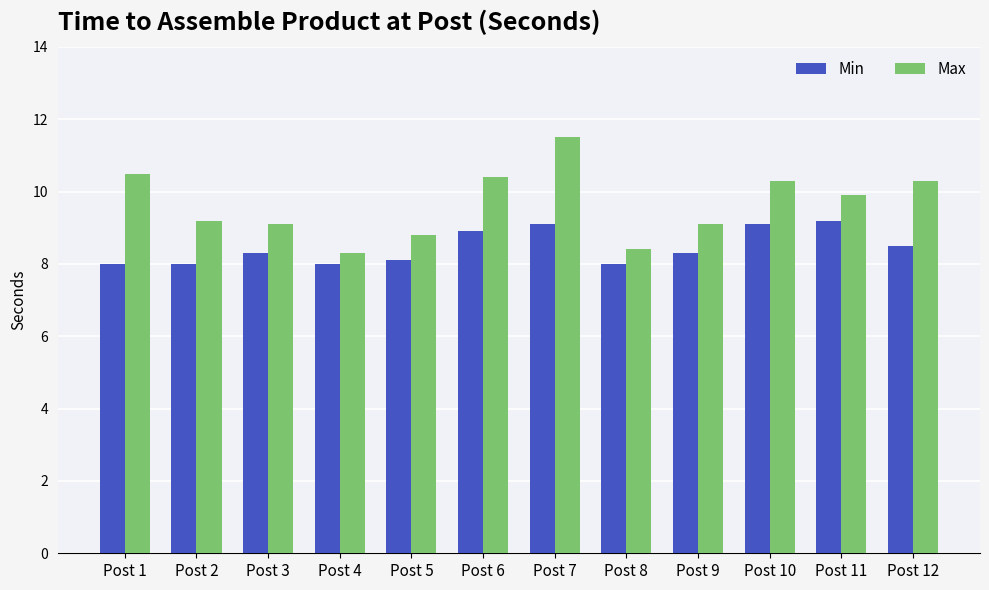

Does the chart contain stacked bars?

No